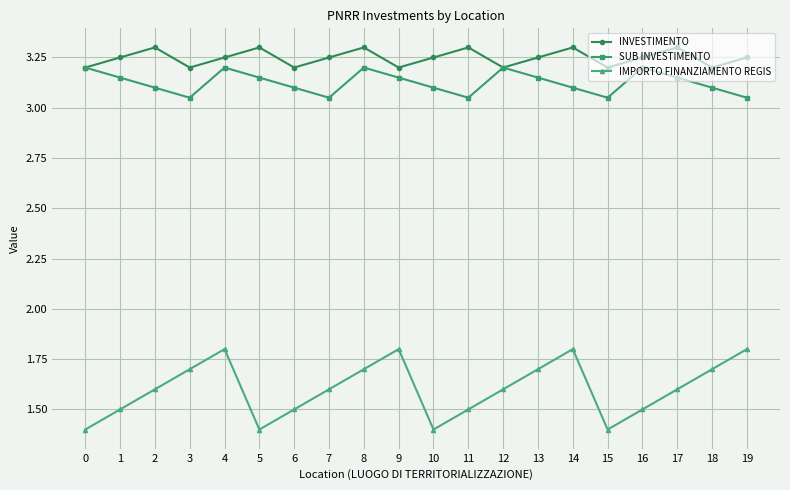

What is the value of the INVESTIMENTO point at the 18th from the left?

3.3